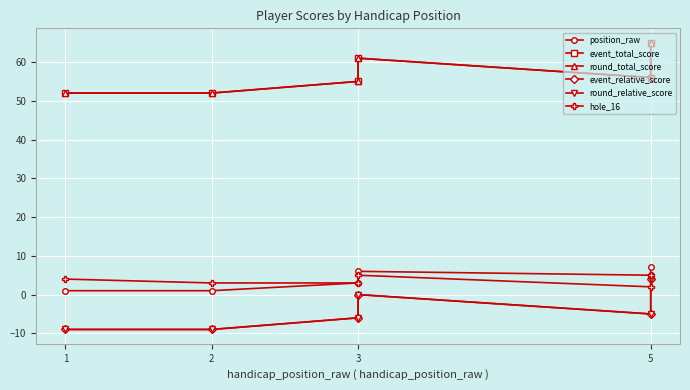

At which label does round_relative_score reach its peak?

5